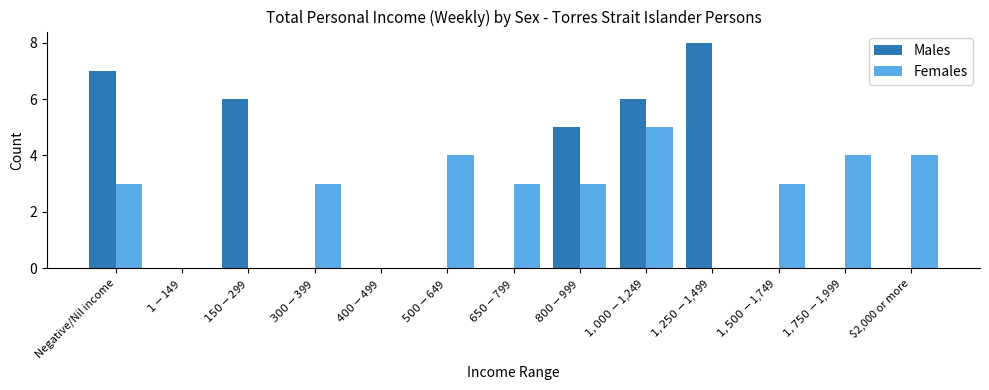

Reading left to right, what are all the values shown in this chart?

Males: 7	0	6	0	0	0	0	5	6	8	0	0	0
Females: 3	0	0	3	0	4	3	3	5	0	3	4	4